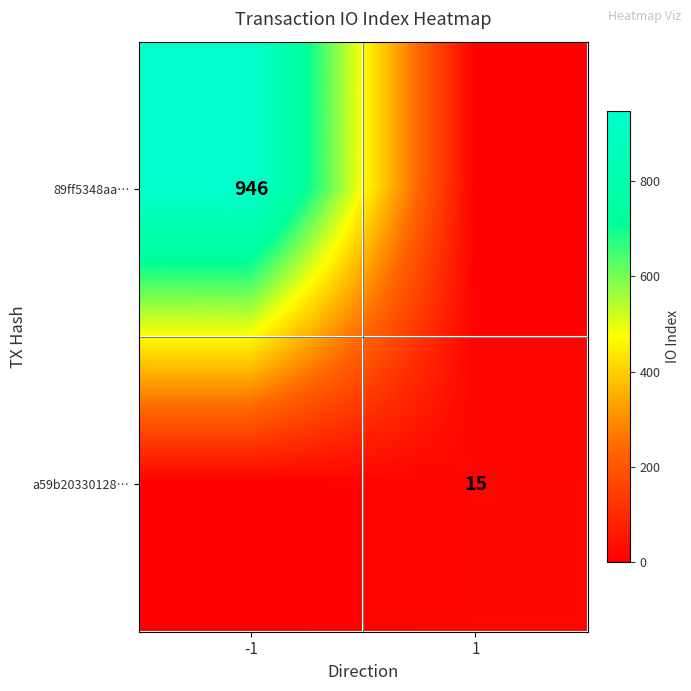

The value of 89ff5348aa… at -1 is 296. True or false?

False